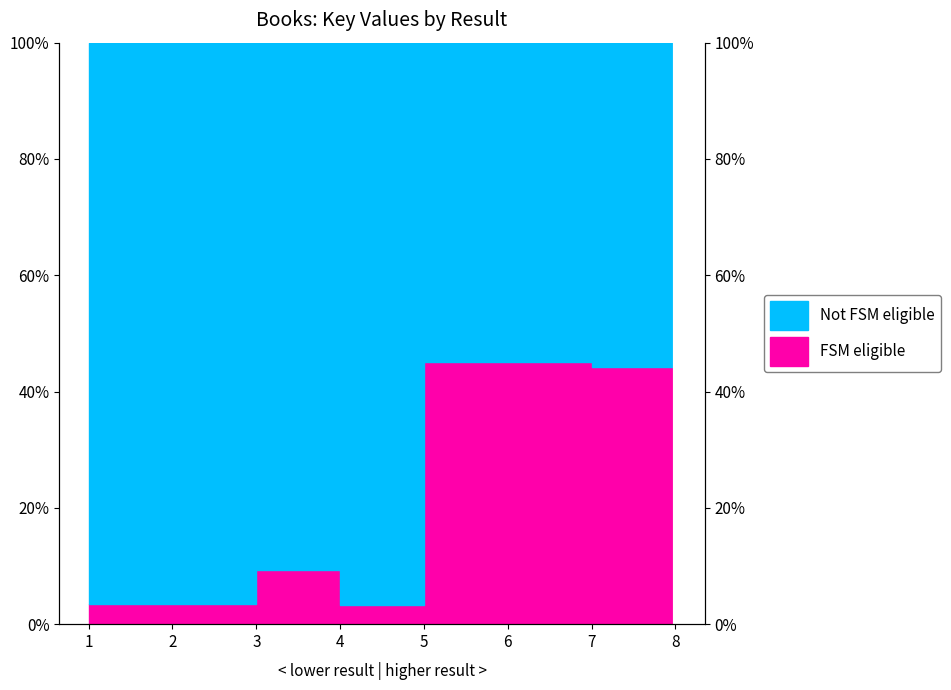

The value at 3 is 16.6. True or false?

False